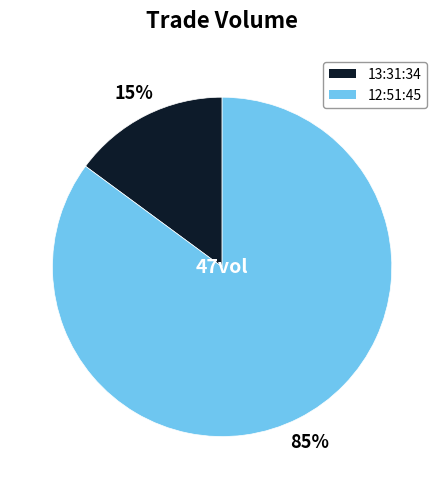

True or false: 13:31:34 accounts for 15% of the total.

True